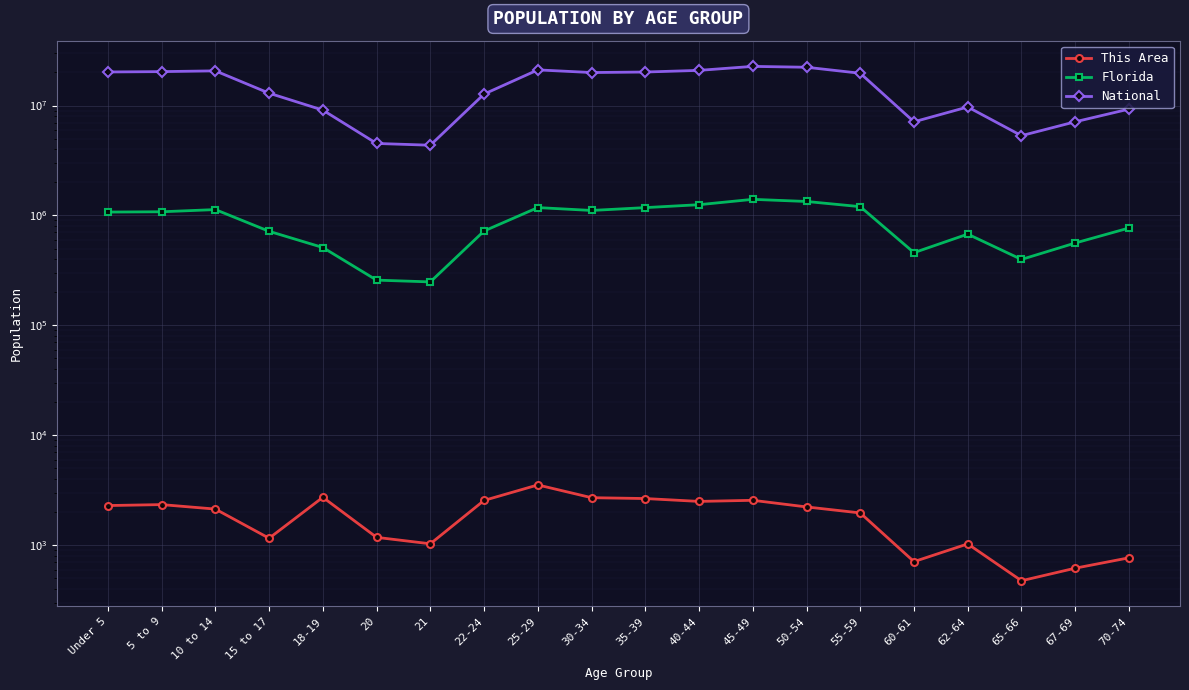

Between 40-44 and 65-66, which series saw the biggest shift?

National